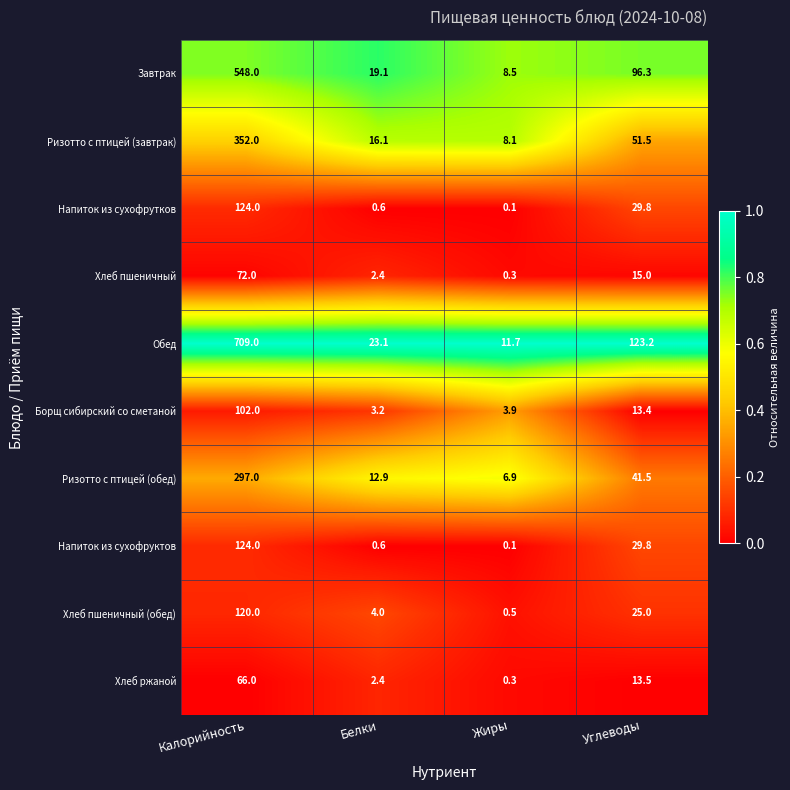

What is the sum of the Ризотто с птицей (обед) values at Калорийность and Углеводы?

338.5